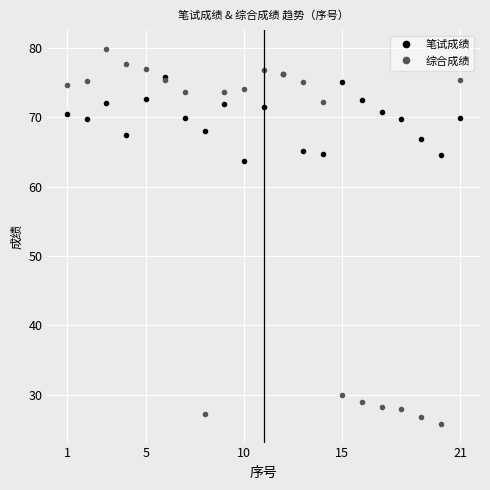

Rank the series by their average value, from lowest to highest.

综合成绩, 笔试成绩